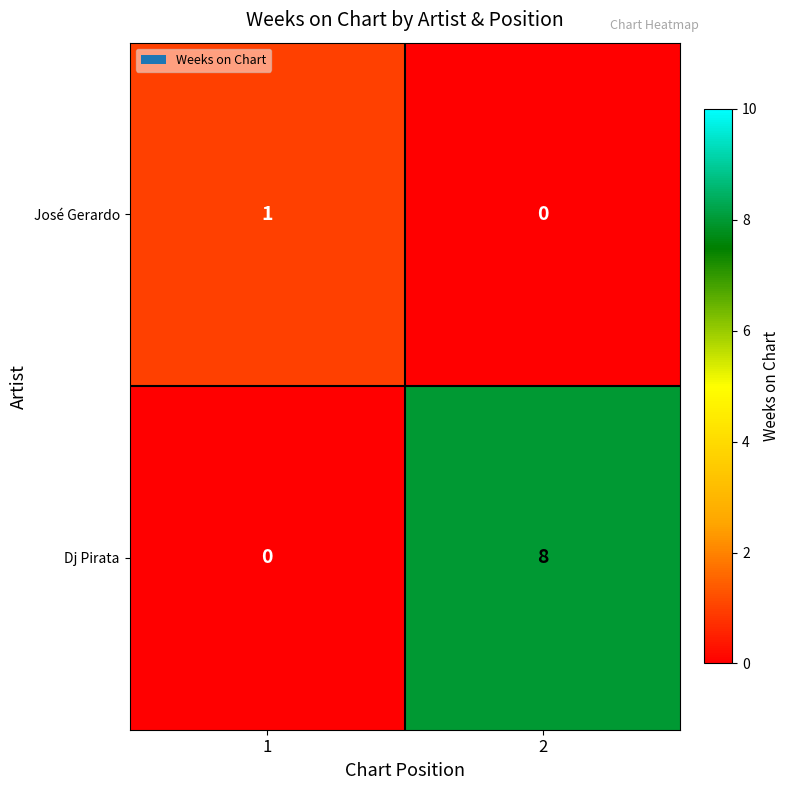

List the series in order of their overall mean, lowest first.

José Gerardo, Dj Pirata